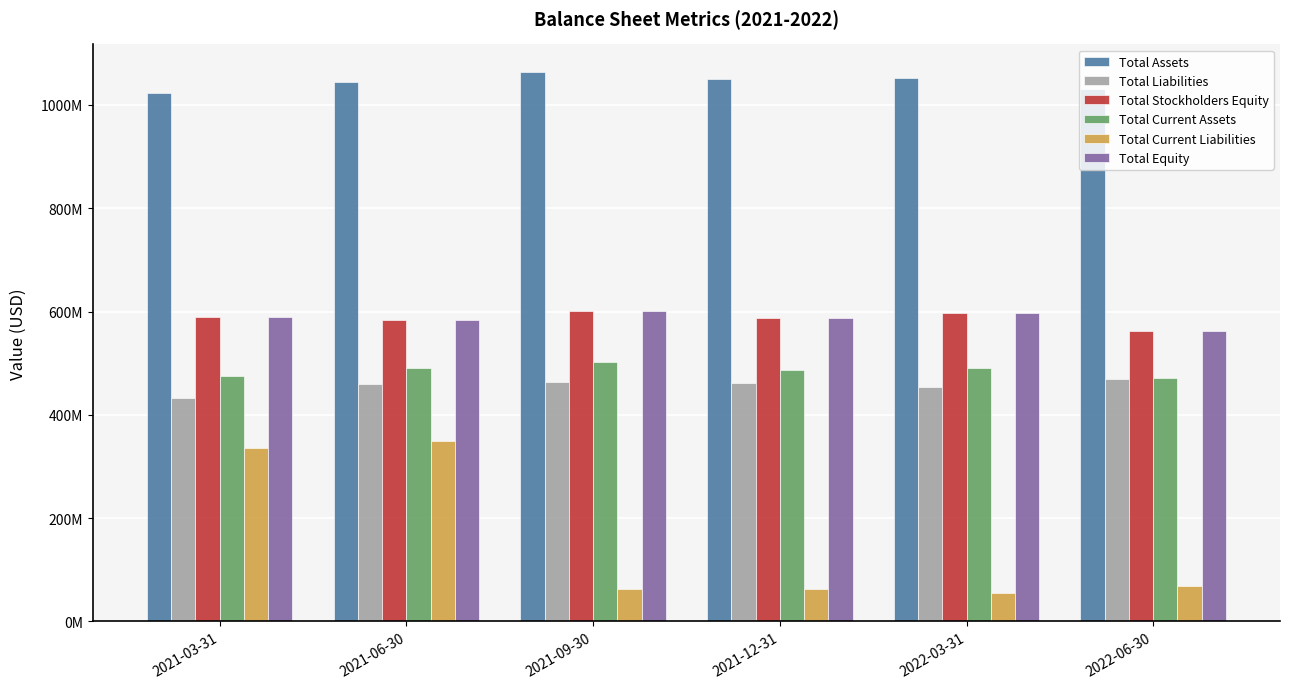

What is the approximate value of Total Current Liabilities at 2021-12-31, to the nearest 100?

63360000